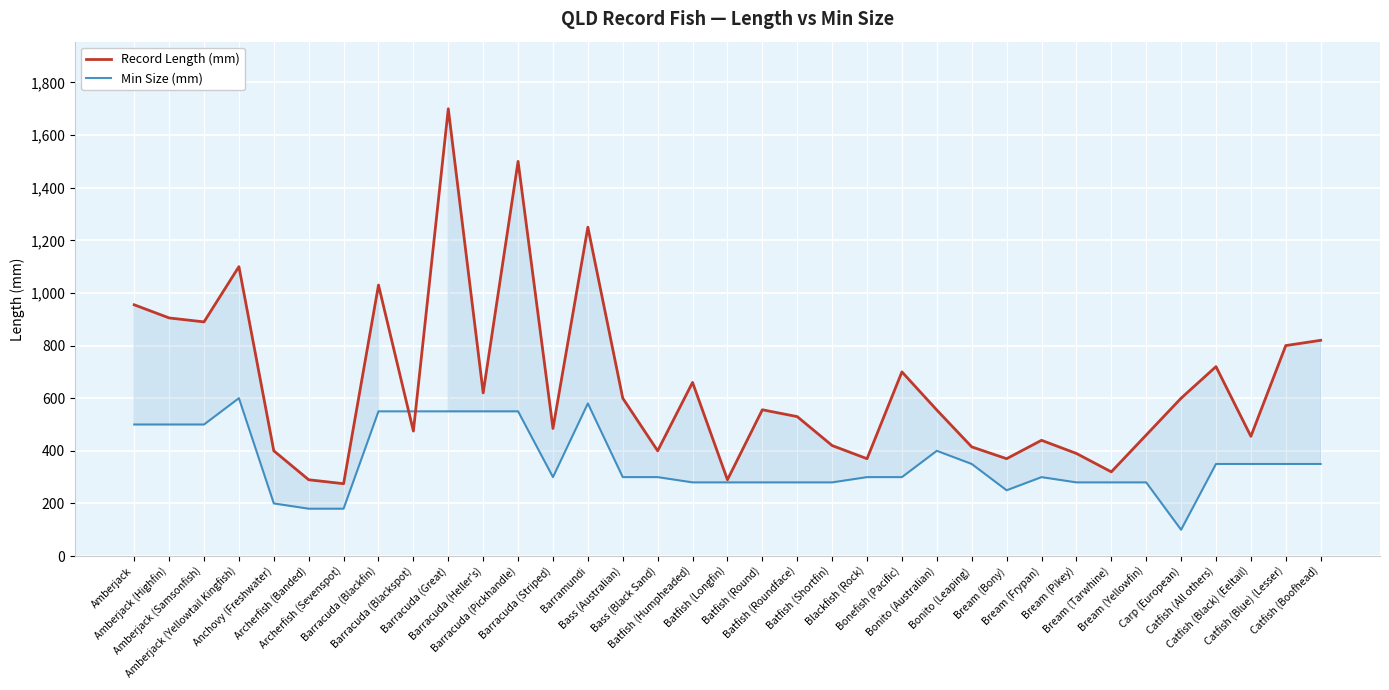

What is the highest value of the Min Size (mm) series?

600